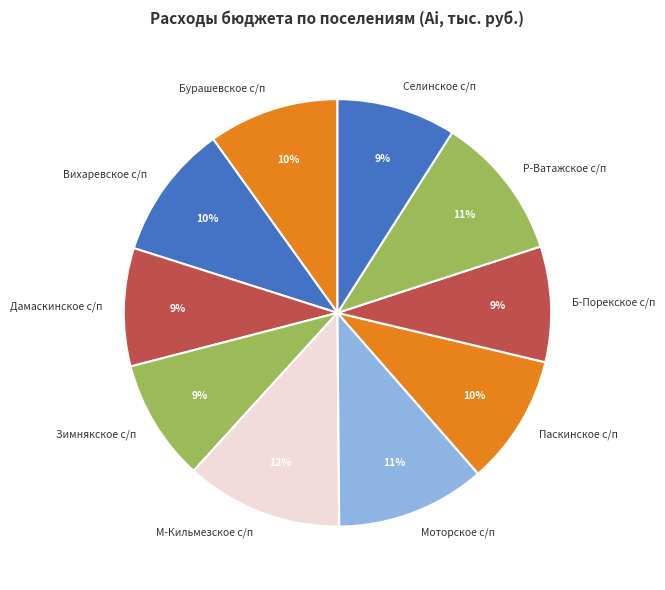

Count the number of slices in the pie.

10